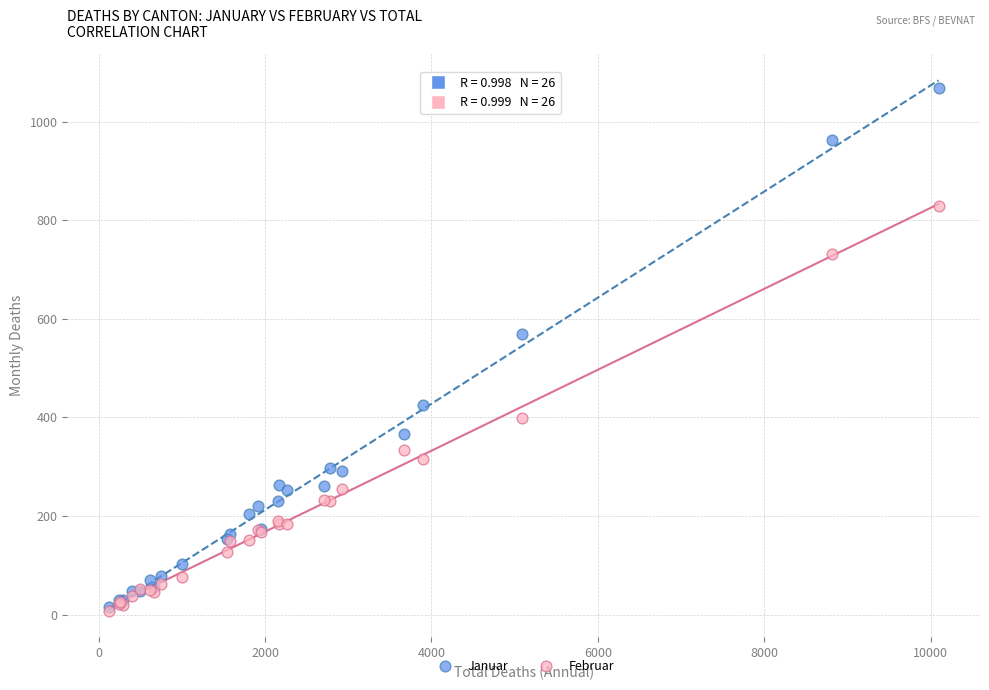

Across all series, what Y value is closest to 538?

570